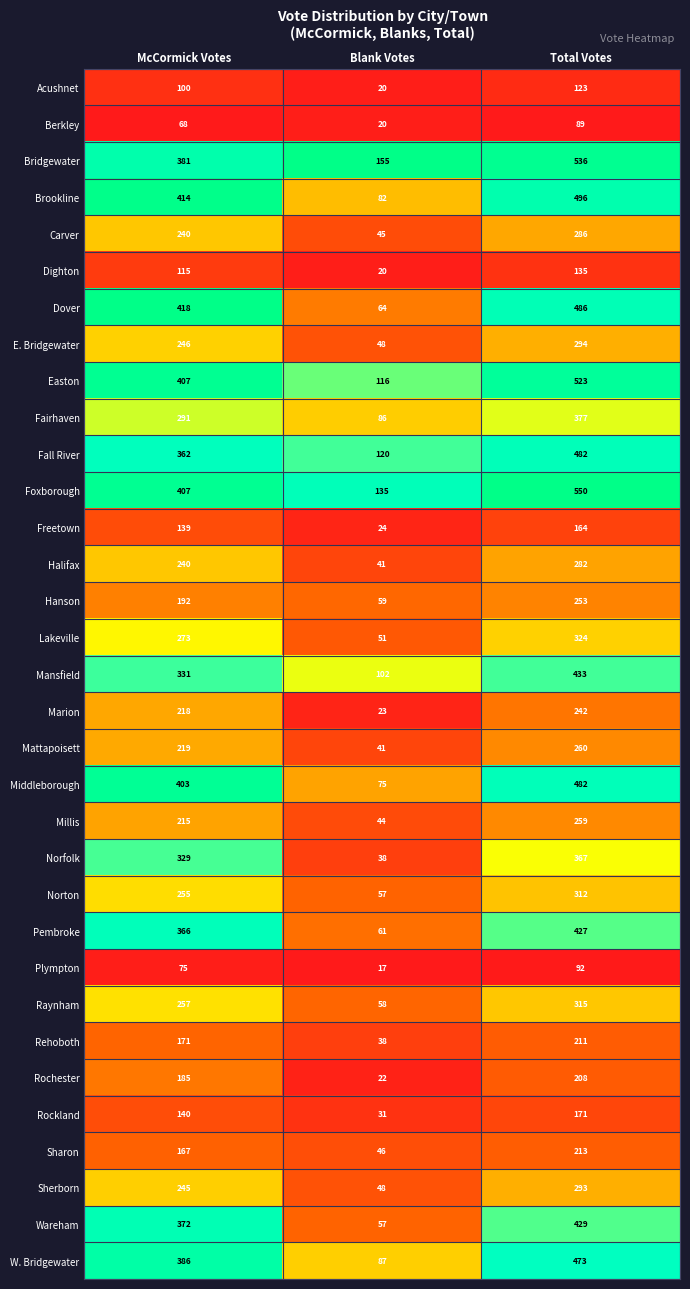

Which series has the largest total across all categories?

Foxborough